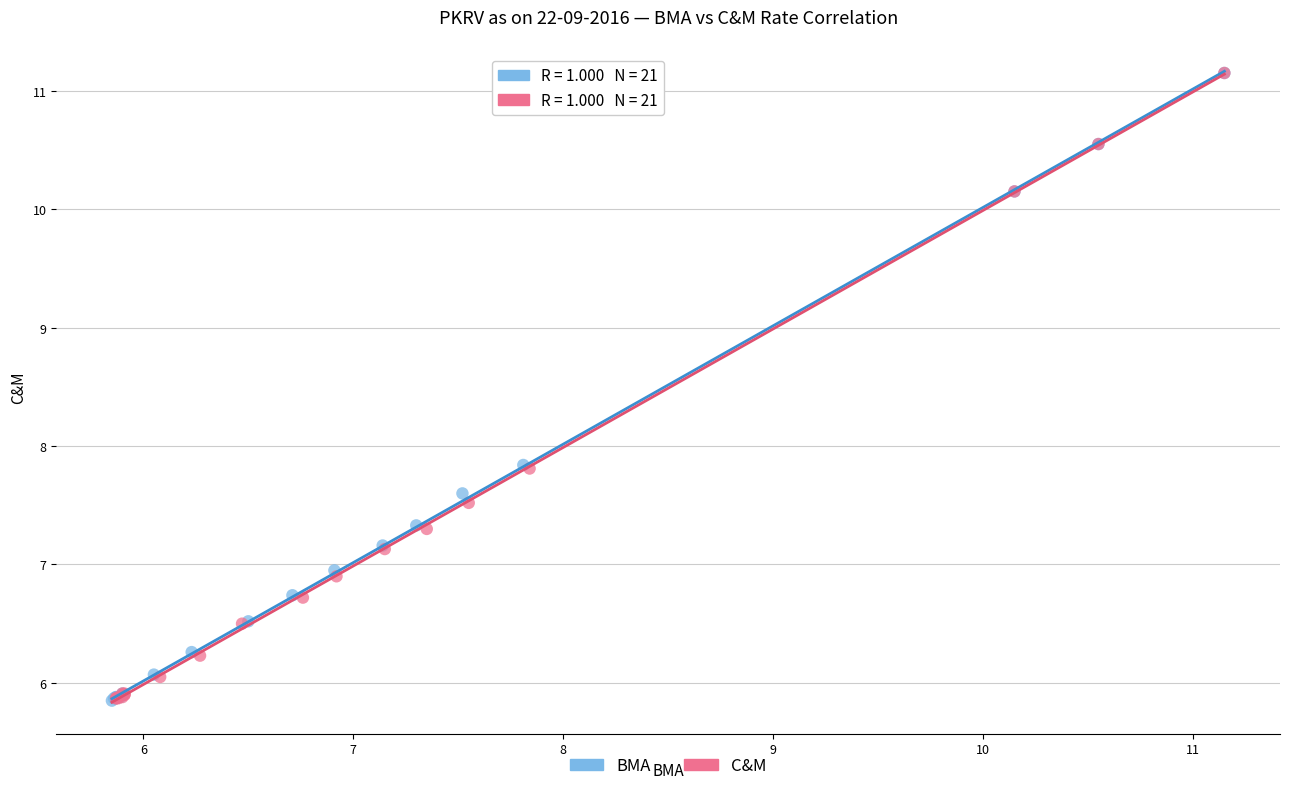

Which series has the largest Y range (max minus min)?

BMA